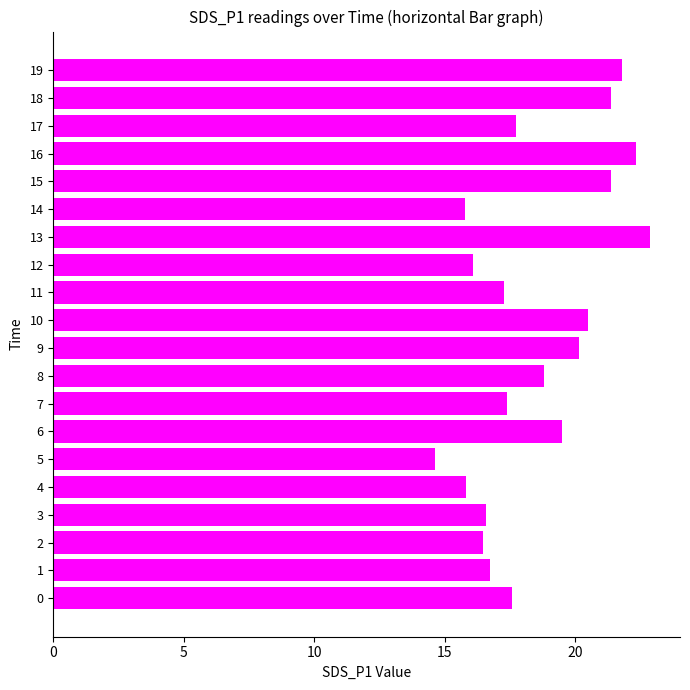

Does the chart contain stacked bars?

No